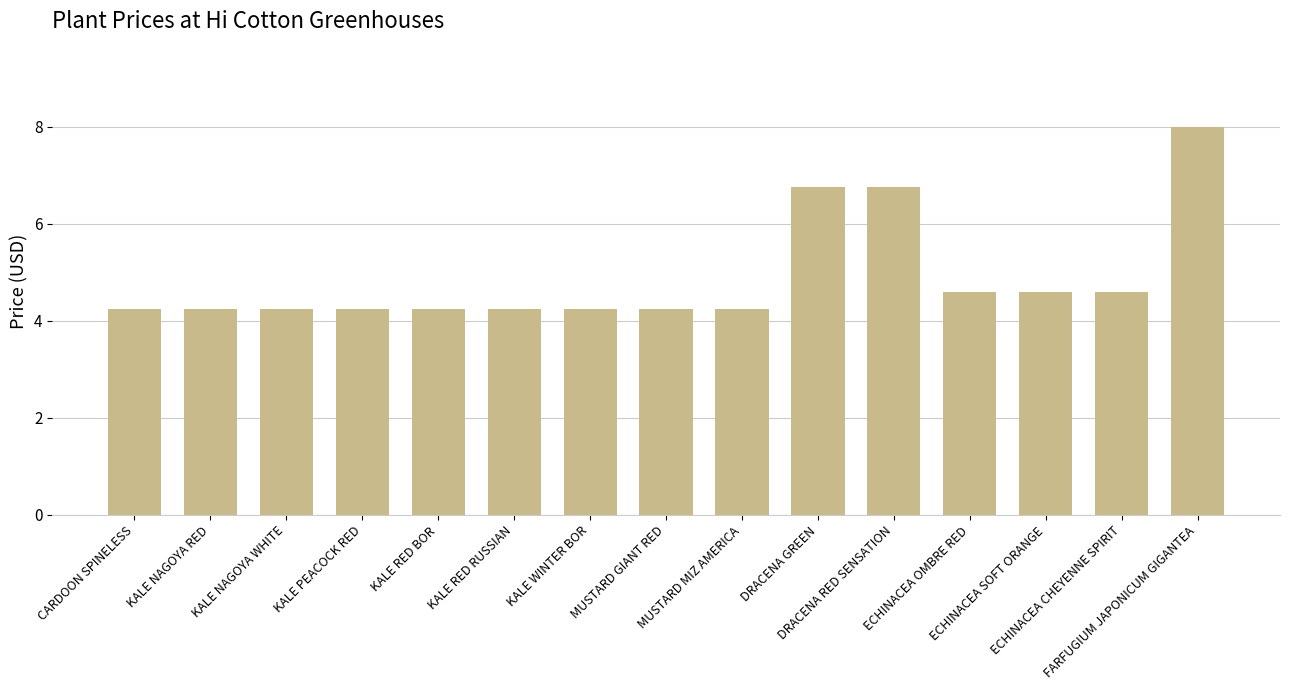

What is the average value?

4.9